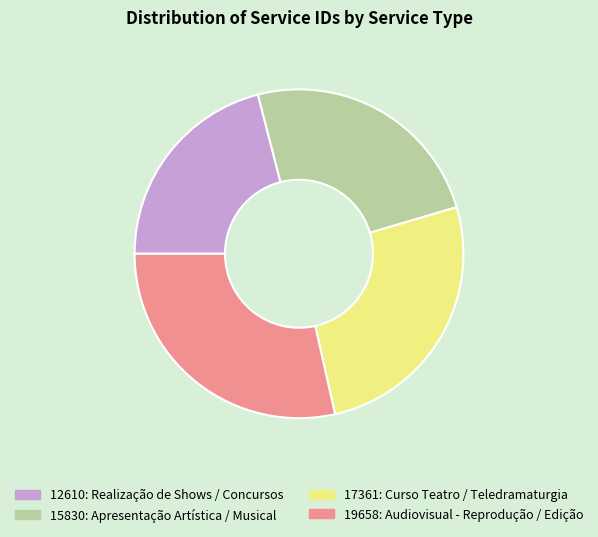

Rank the categories by value from lowest to highest.

12610: Realização de Shows / Concursos, 15830: Apresentação Artística / Musical, 17361: Curso Teatro / Teledramaturgia, 19658: Audiovisual - Reprodução / Edição